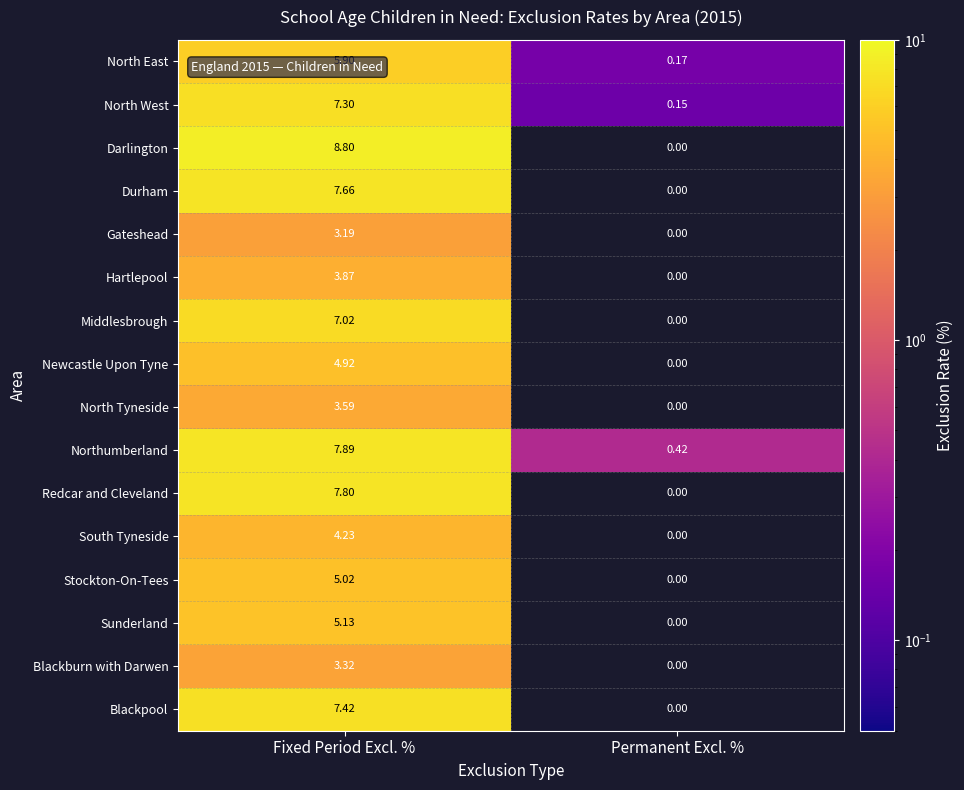

At Fixed Period Excl. %, list the series in order from smallest to largest.

Gateshead, Blackburn with Darwen, North Tyneside, Hartlepool, South Tyneside, Newcastle Upon Tyne, Stockton-On-Tees, Sunderland, North East, Middlesbrough, North West, Blackpool, Durham, Redcar and Cleveland, Northumberland, Darlington